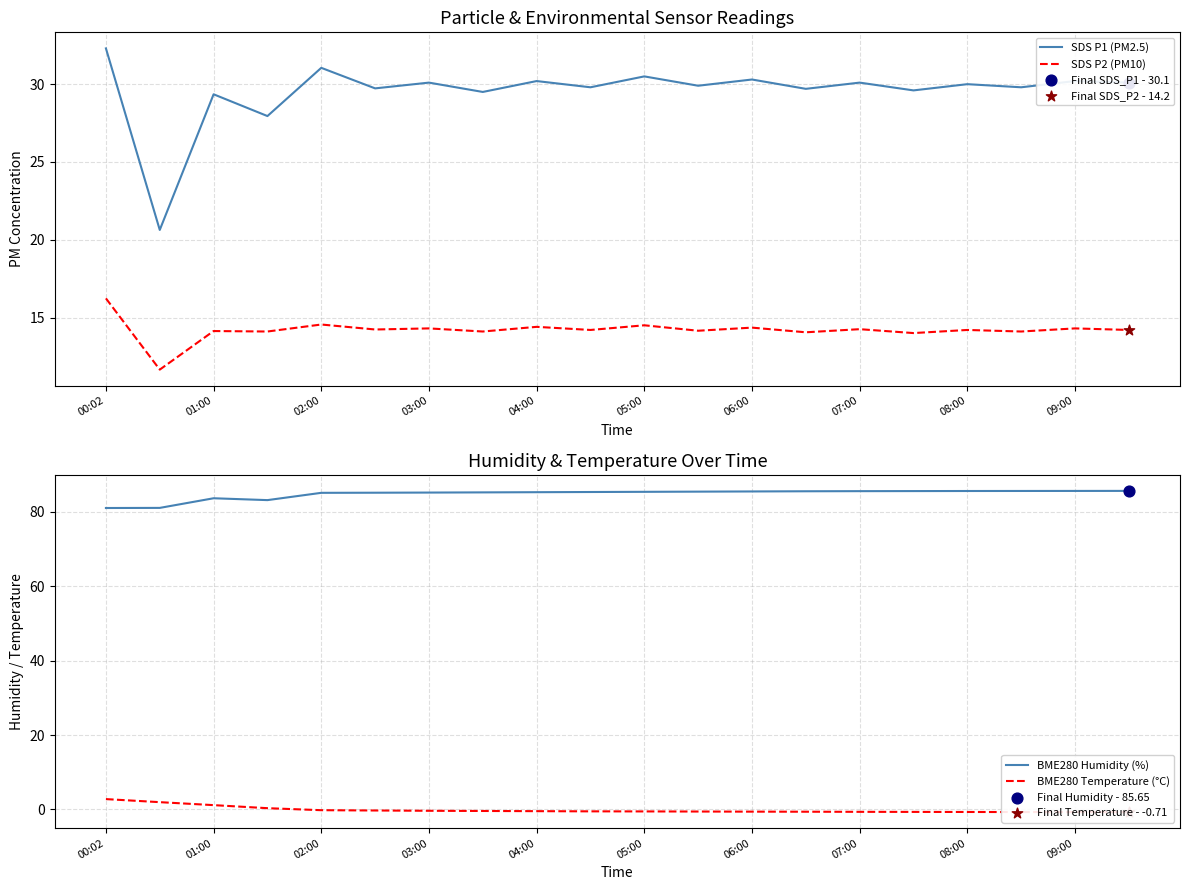

Which series has the largest Y range (max minus min)?

SDS P1 (PM2.5)